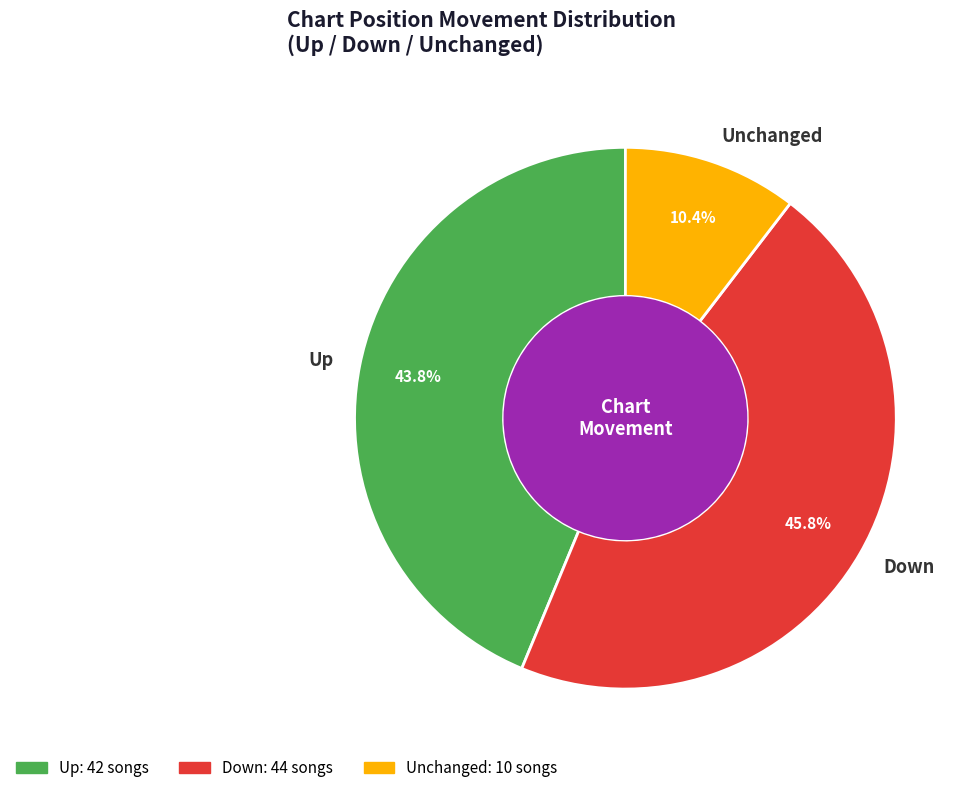

Does Down represent more than half of the total?

No